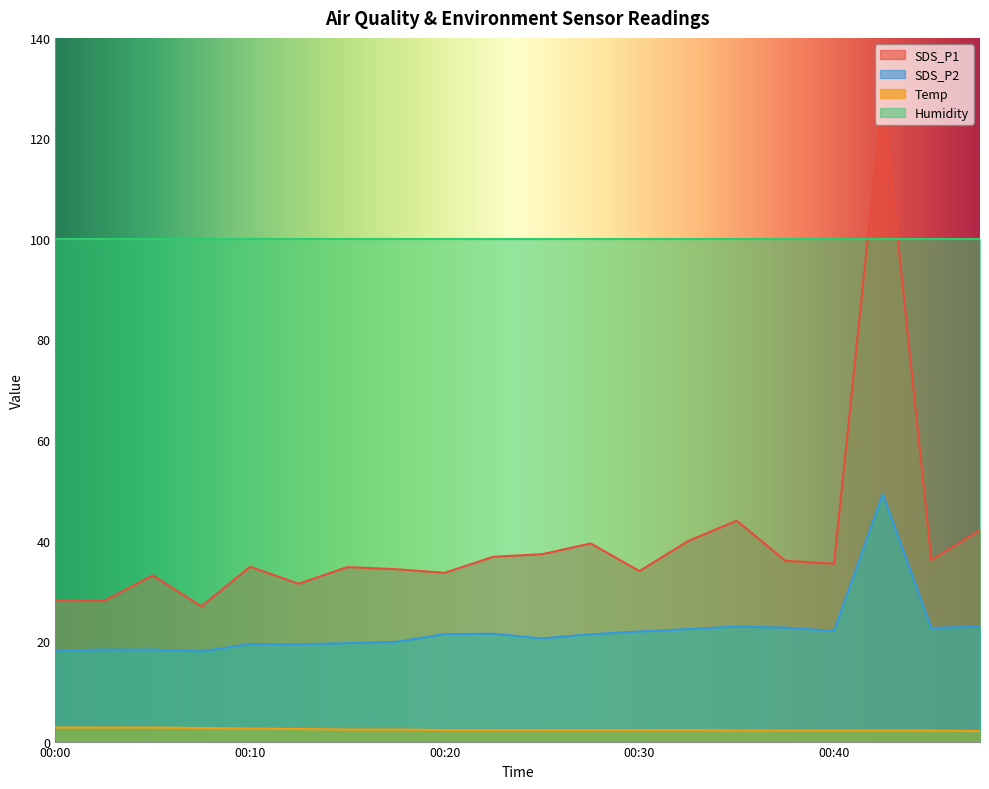

What is the spread (max minus min) of values at 00:22?

34.5